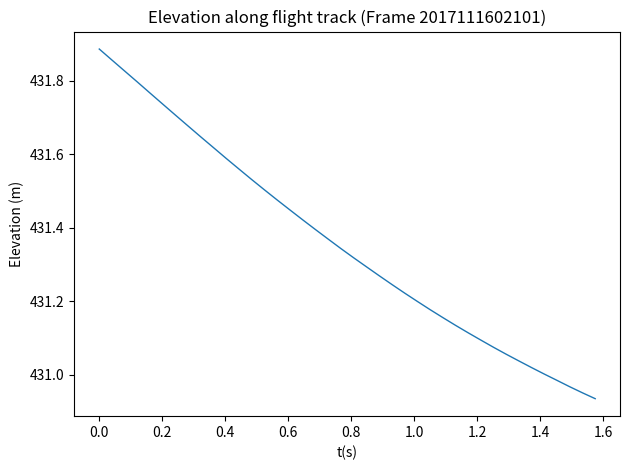

Reading right to left, list all the values displayed in this chart.

430.9	431.0	431.0	431.0	431.0	431.0	431.0	431.1	431.1	431.1	431.1	431.1	431.2	431.2	431.2	431.2	431.2	431.3	431.3	431.3	431.3	431.4	431.4	431.4	431.4	431.5	431.5	431.5	431.6	431.6	431.6	431.6	431.7	431.7	431.7	431.8	431.8	431.8	431.9	431.9